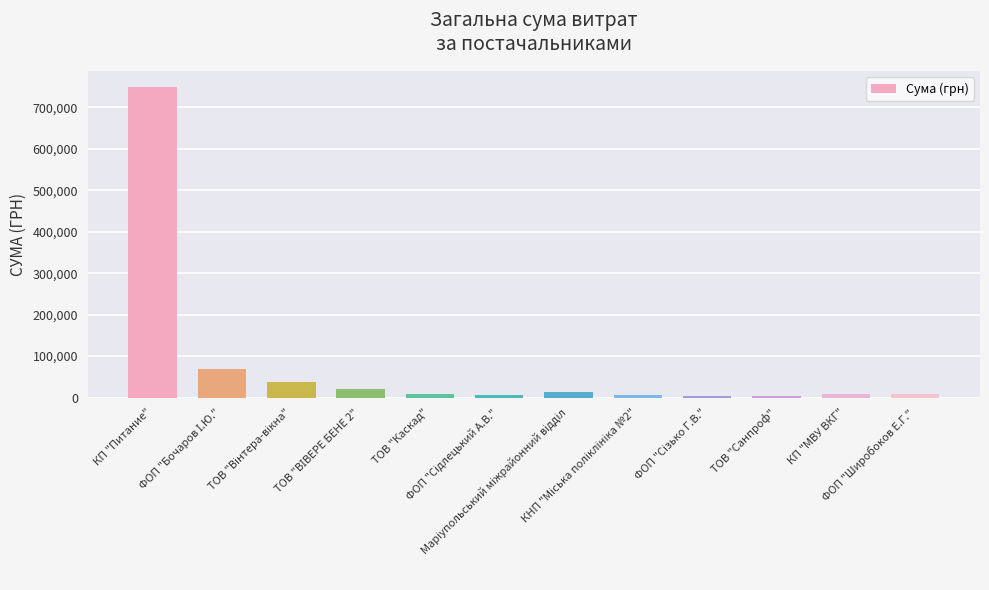

What is the sum of all values?

936717.6